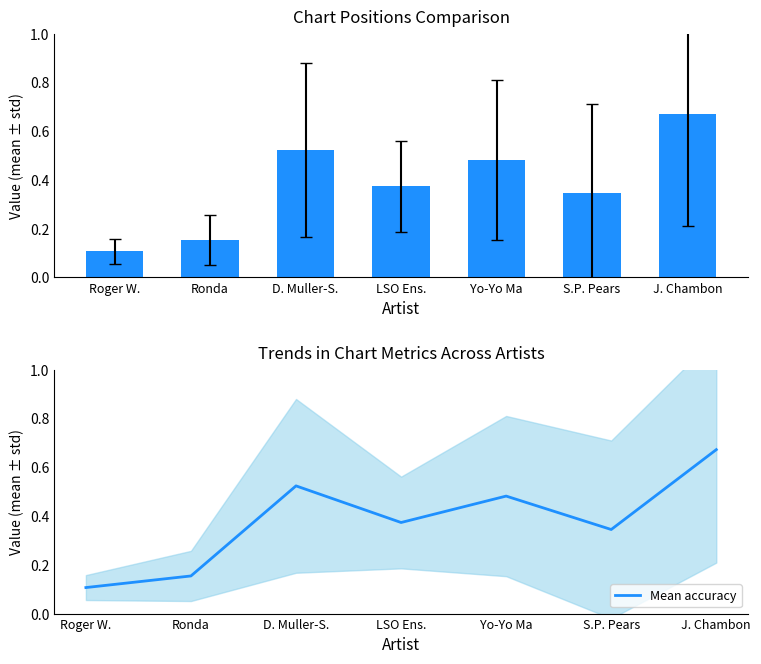

What is the minimum value shown in the chart?

0.1